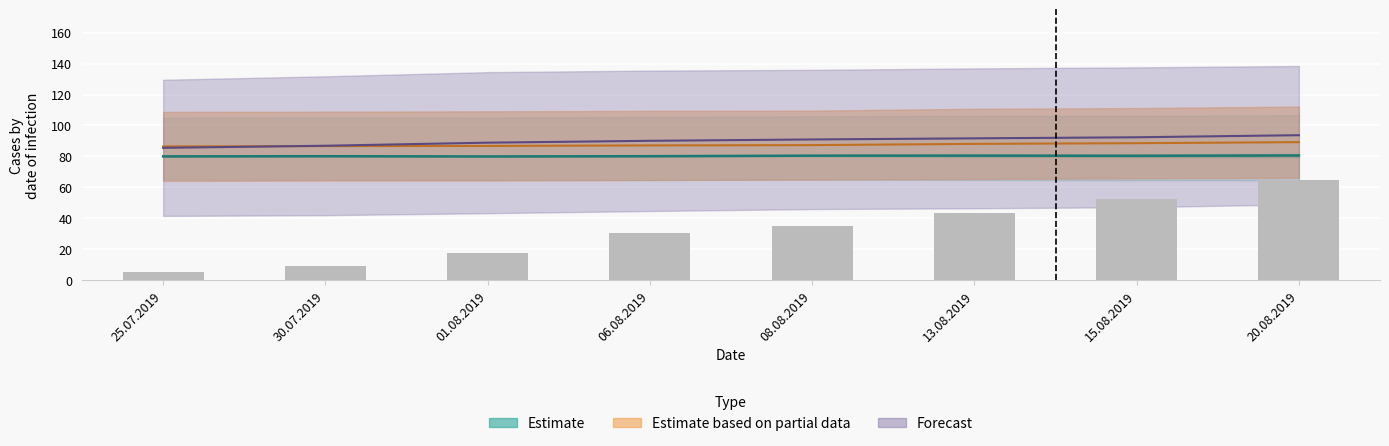

The chart shows a value of 9.3 at 30.07.2019. True or false?

True